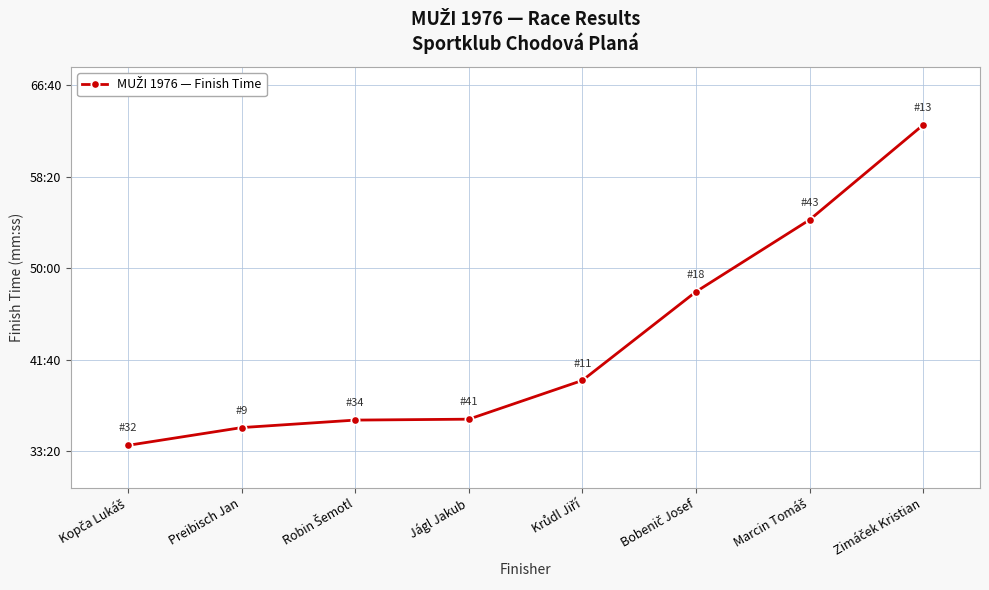

Does the chart have visible grid lines?

Yes